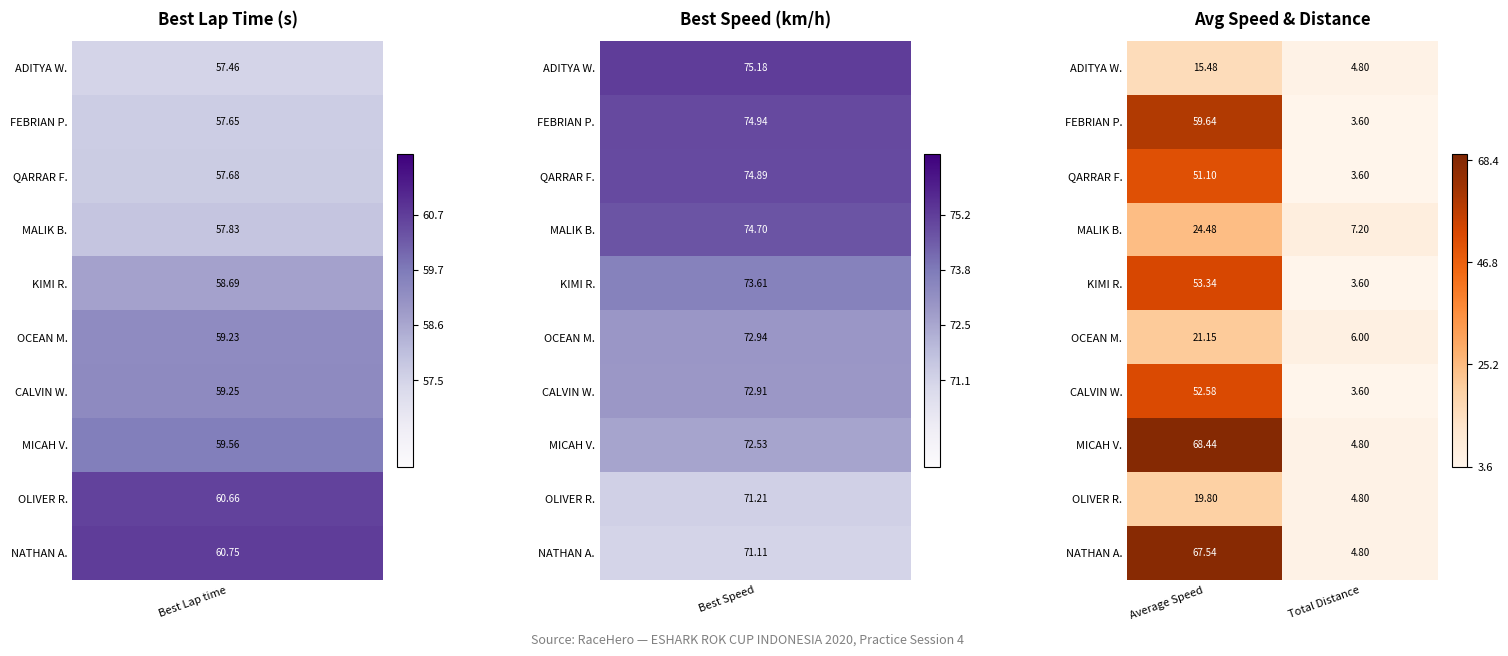

Which series has the widest spread of values?

MICAH V.